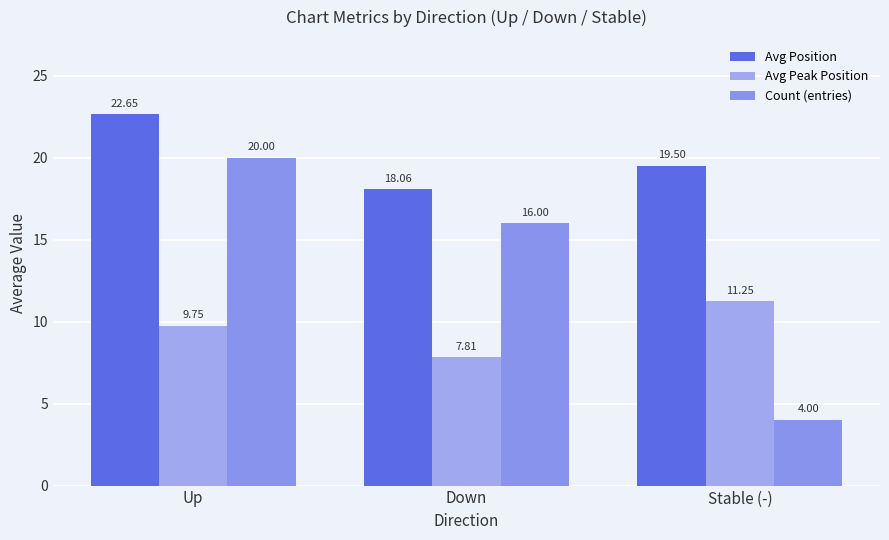

What is the label of the 2nd bar from the right?

Down